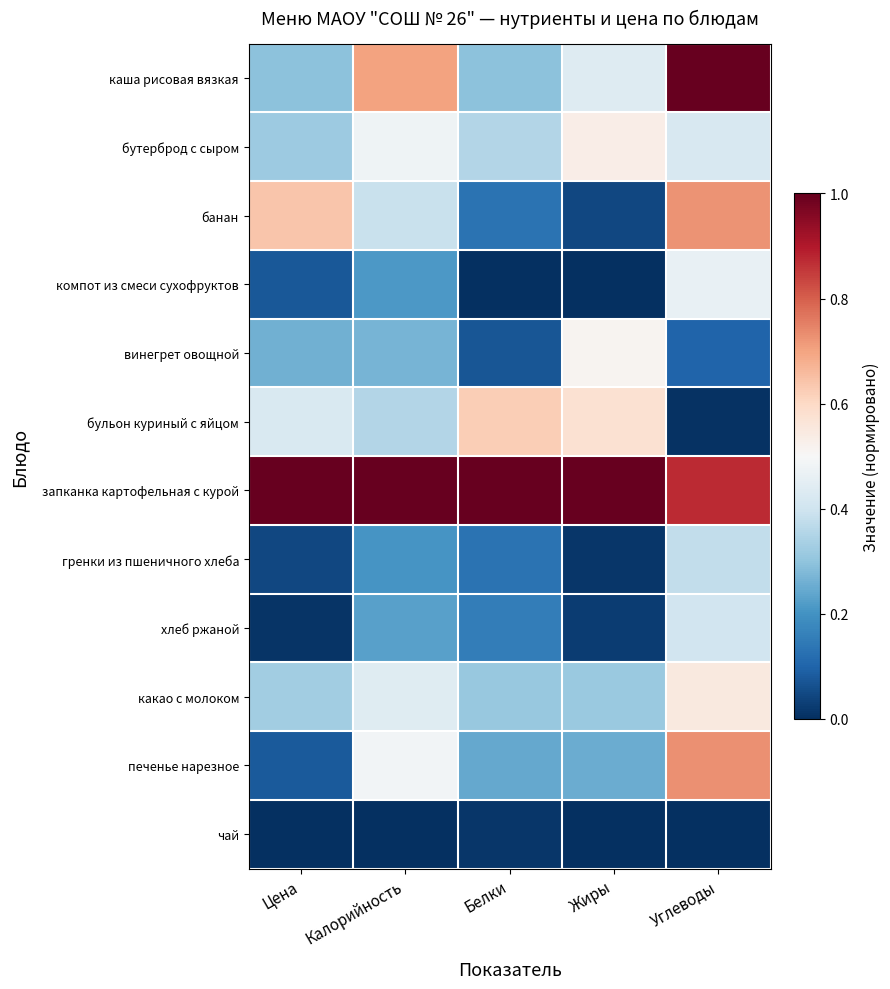

Between Жиры and Углеводы, which series saw the biggest shift?

банан